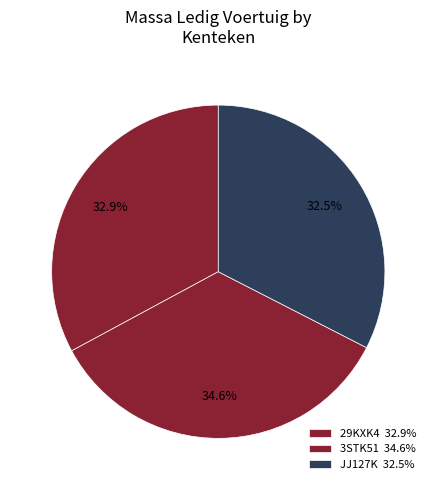

To the nearest percent, what is the combined percentage of 3STK51 and 29KXK4?

67%